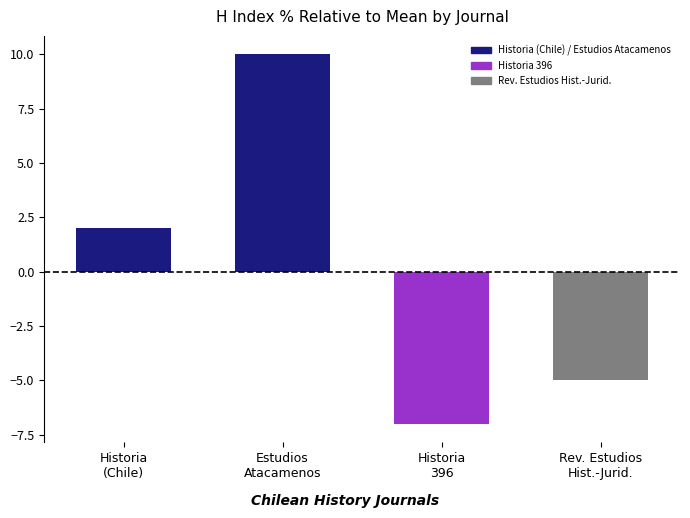

What is the change in value from Estudios
Atacamenos to Historia
396?

-17